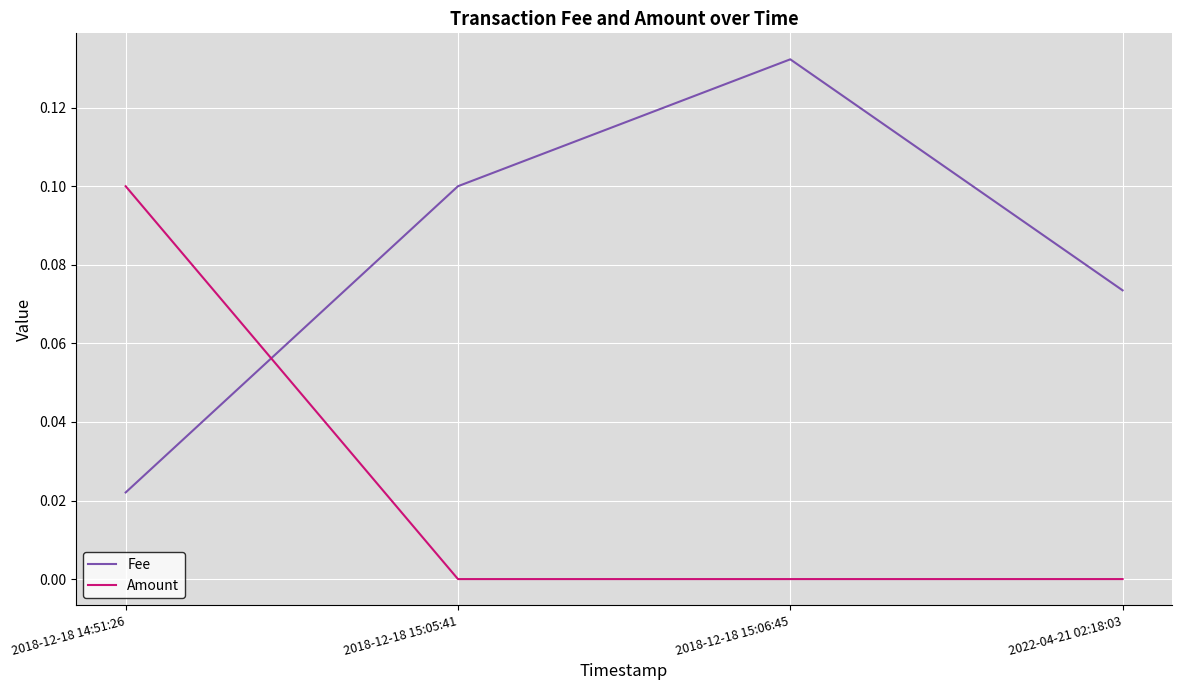

At 2018-12-18 14:51:26, list the series in order from smallest to largest.

Fee, Amount